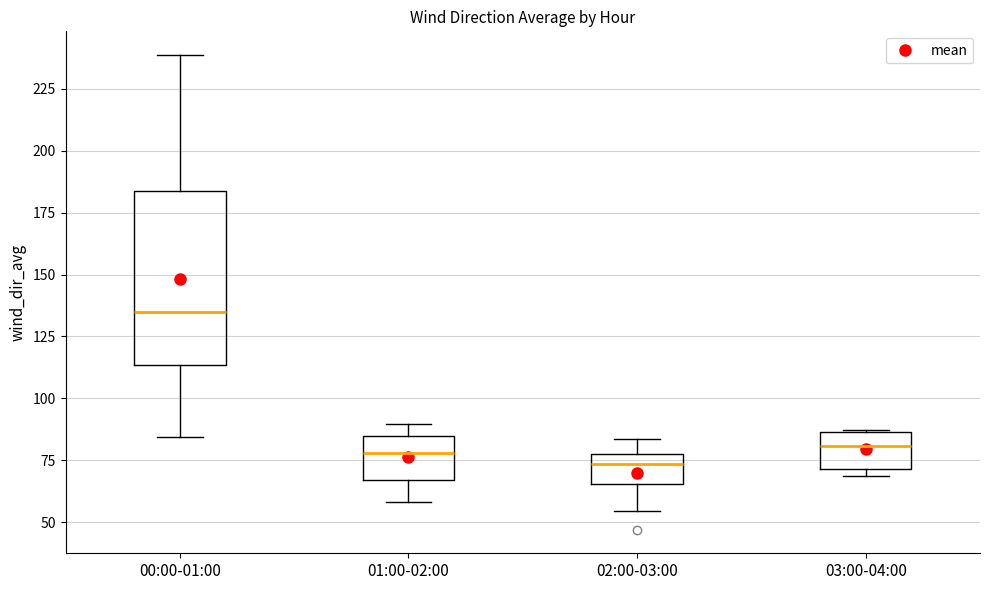

Reading left to right, transcribe this box plot: for each box, give where its median line is, the range the box spans, and where its two whiskers end, as read against the y-axis. The values are not printed on the chart, so give them approximately, as read against the axis.

00:00-01:00: median 135, box 115 to 185, whiskers 85 to 240
01:00-02:00: median 80, box 65 to 85, whiskers 60 to 90
02:00-03:00: median 75, box 65 to 80, whiskers 55 to 85
03:00-04:00: median 80, box 70 to 85, whiskers 70 (just below the box's lower edge) to 85